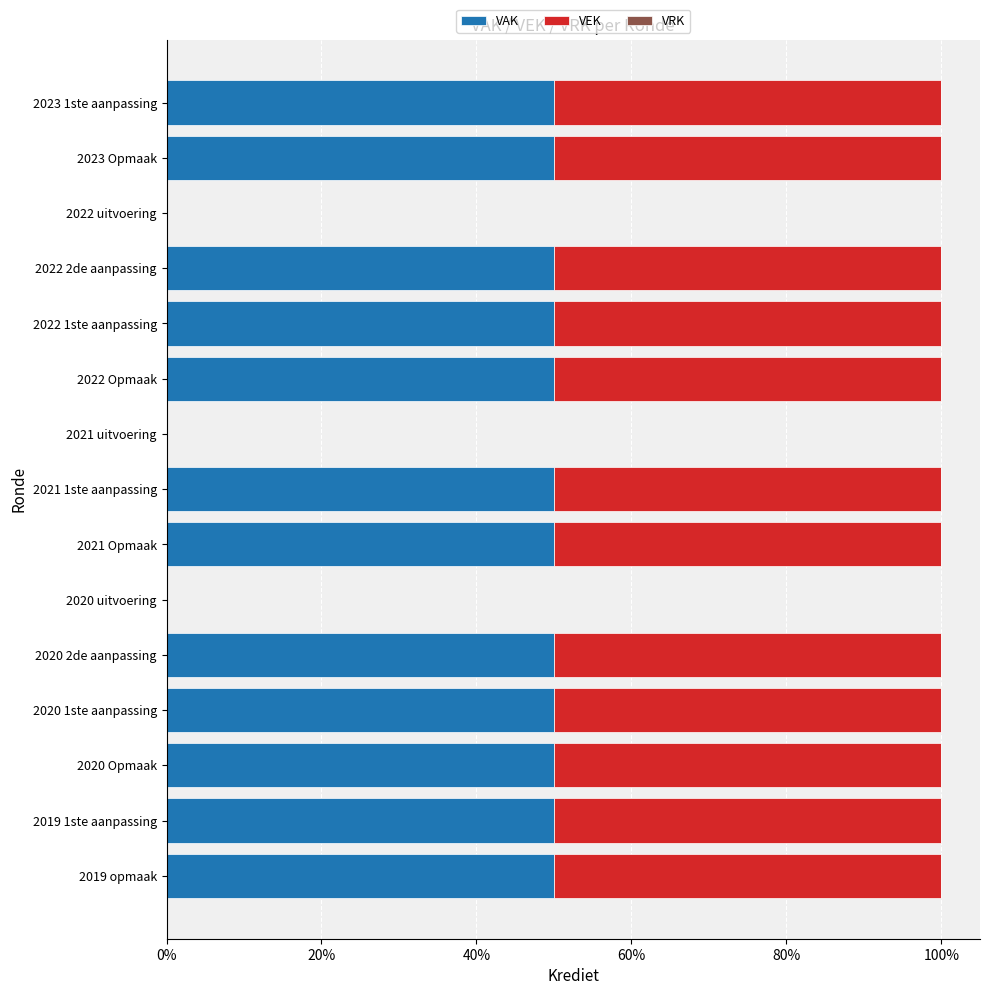

Reading left to right, extract all data points from this chart.

VAK: 635.0	635.0	0.0	635.0	635.0	635.0	0.0	635.0	635.0	0.0	635.0	635.0	635.0	635.0	635.0
VEK: 635.0	635.0	0.0	635.0	635.0	635.0	0.0	635.0	635.0	0.0	635.0	635.0	635.0	635.0	635.0
VRK: 0.8	0.8	0.8	0.8	0.8	0.8	0.8	0.8	0.8	0.8	0.8	0.8	0.8	0.8	0.8